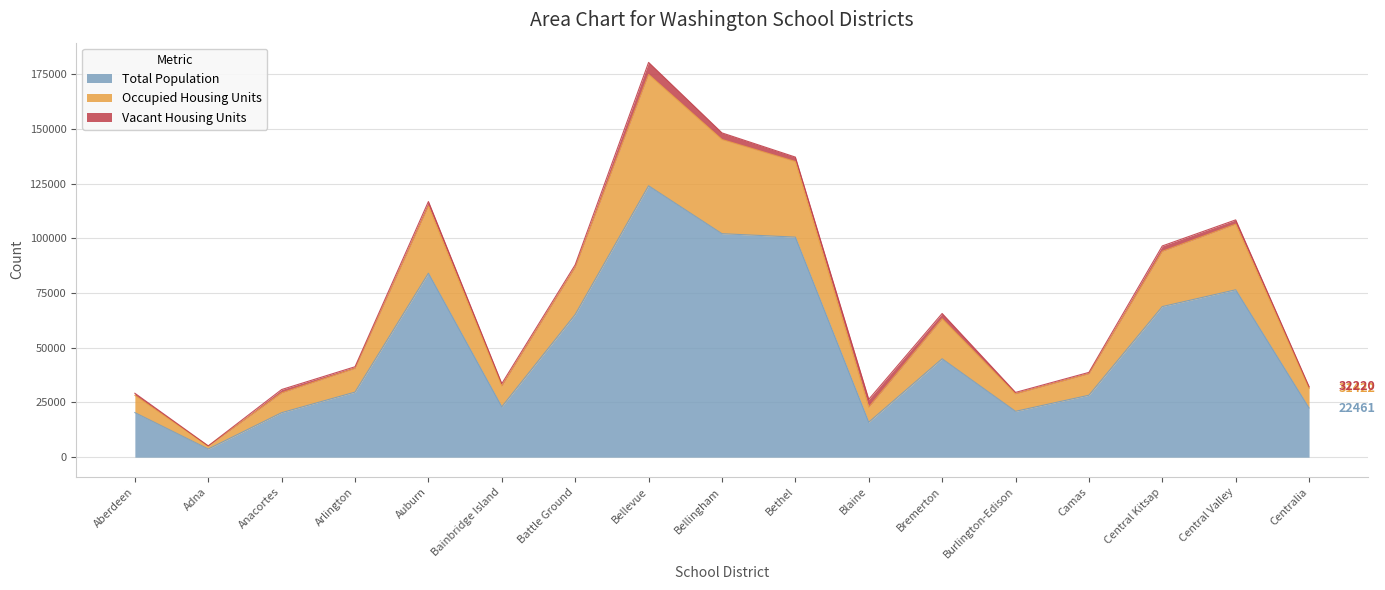

True or false: Total Population has a value of 44769 at Auburn.

False